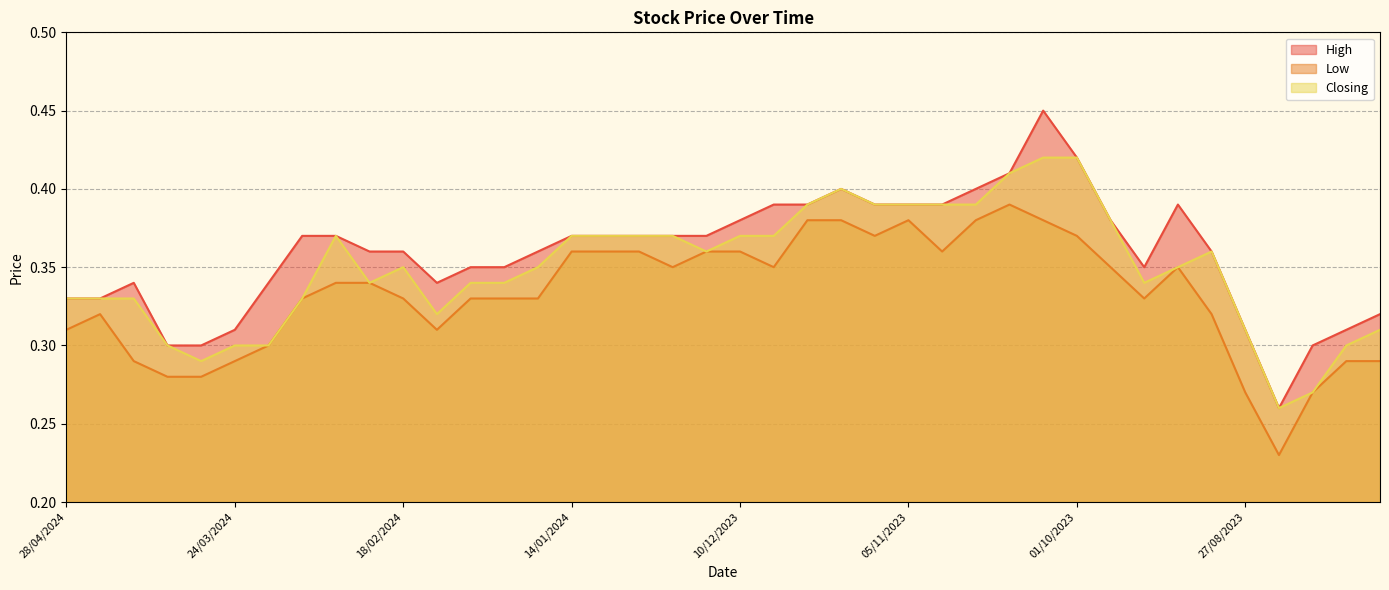

Count the number of categories in the chart.

40